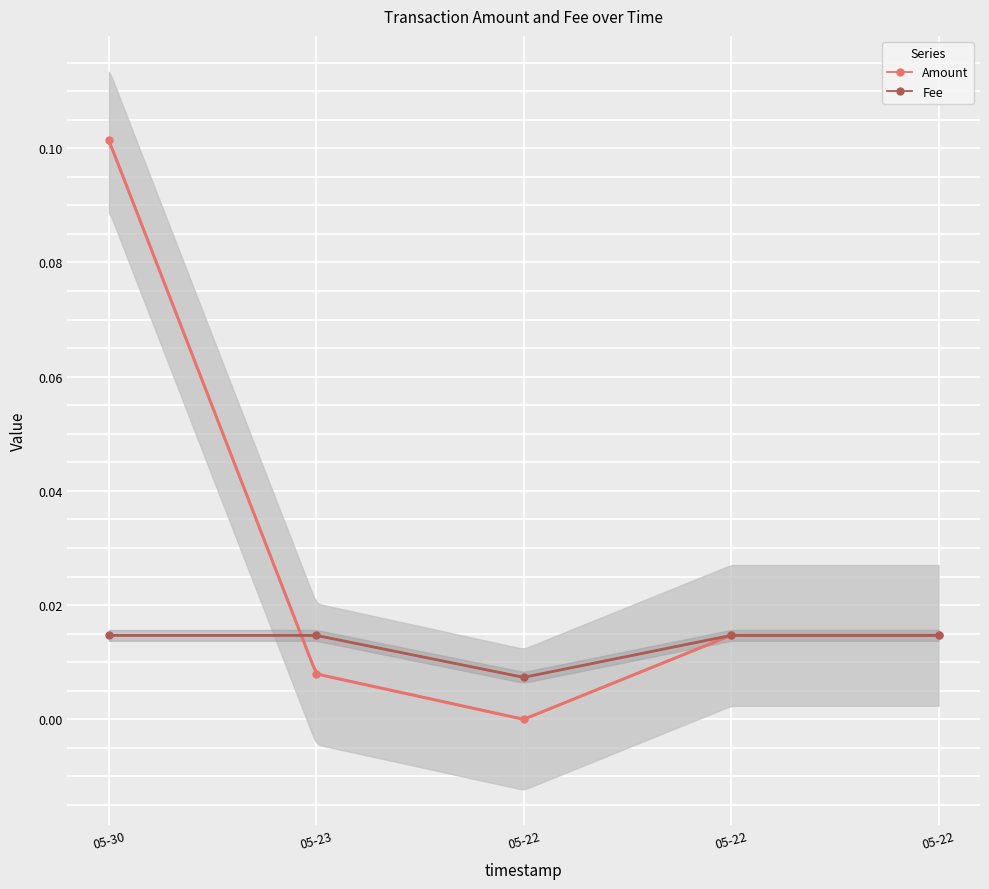

True or false: Amount has a value of 0.0 at 05-22.

False